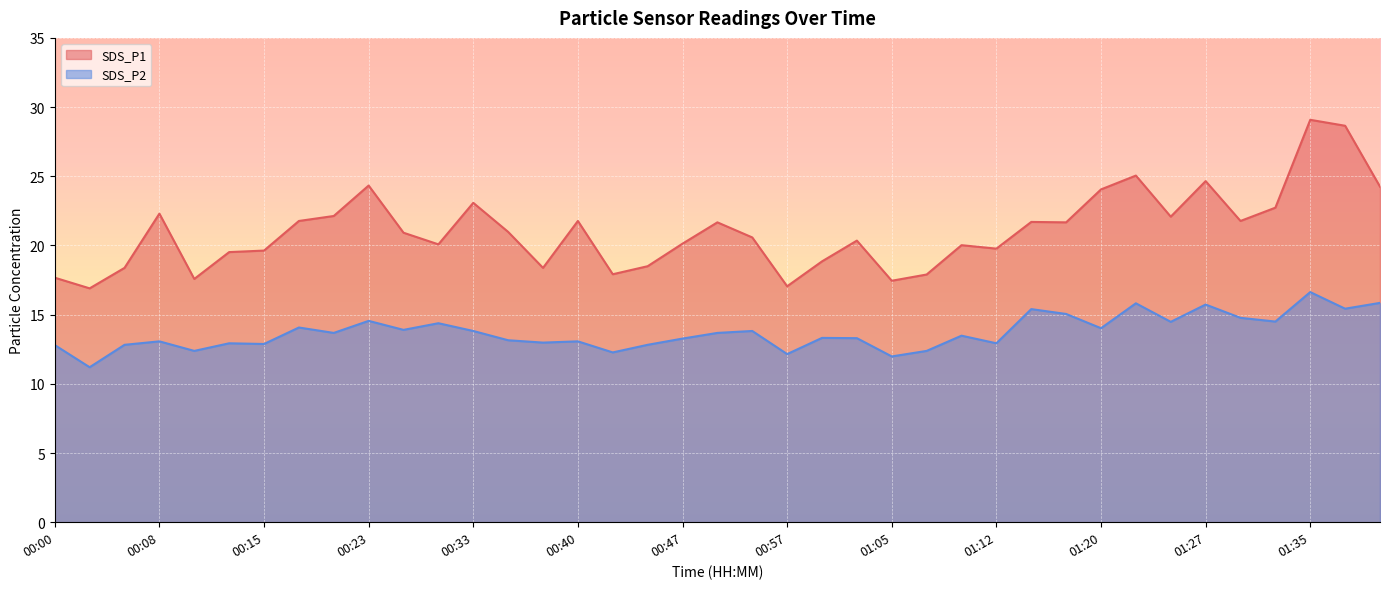

Reading left to right, transcribe all the data shown in this chart.

SDS_P1: 00:00=17.7	00:03=16.9	00:05=18.4	00:08=22.3	00:10=17.6	00:13=19.5	00:15=19.6	00:18=21.8	00:20=22.1	00:23=24.3	00:28=20.9	00:30=20.1	00:33=23.1	00:35=21.0	00:38=18.4	00:40=21.8	00:43=17.9	00:45=18.5	00:47=20.1	00:52=21.7	00:55=20.6	00:57=17.1	01:00=18.9	01:02=20.4	01:05=17.4	01:07=17.9	01:10=20.0	01:12=19.8	01:15=21.7	01:17=21.7	01:20=24.1	01:22=25.1	01:25=22.1	01:27=24.6	01:30=21.8	01:32=22.7	01:35=29.1	01:37=28.6	01:40=24.2
SDS_P2: 00:00=12.8	00:03=11.2	00:05=12.8	00:08=13.1	00:10=12.4	00:13=12.9	00:15=12.9	00:18=14.1	00:20=13.7	00:23=14.6	00:28=13.9	00:30=14.4	00:33=13.8	00:35=13.2	00:38=13.0	00:40=13.1	00:43=12.3	00:45=12.8	00:47=13.3	00:52=13.7	00:55=13.8	00:57=12.2	01:00=13.3	01:02=13.3	01:05=12.0	01:07=12.4	01:10=13.5	01:12=12.9	01:15=15.4	01:17=15.1	01:20=14.0	01:22=15.8	01:25=14.5	01:27=15.7	01:30=14.8	01:32=14.5	01:35=16.6	01:37=15.4	01:40=15.8